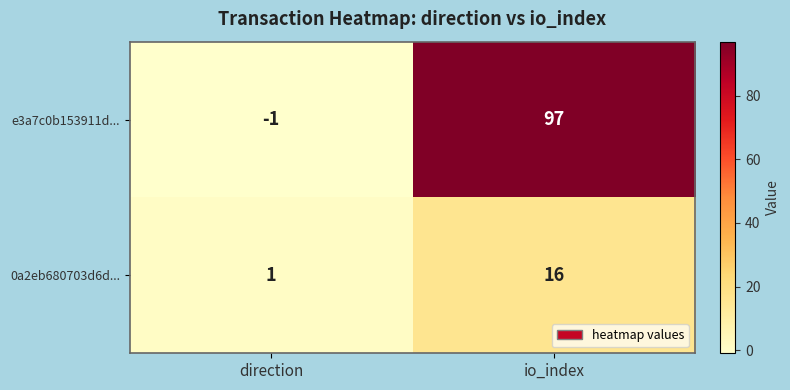

Which series has the widest spread of values?

e3a7c0b153911d...